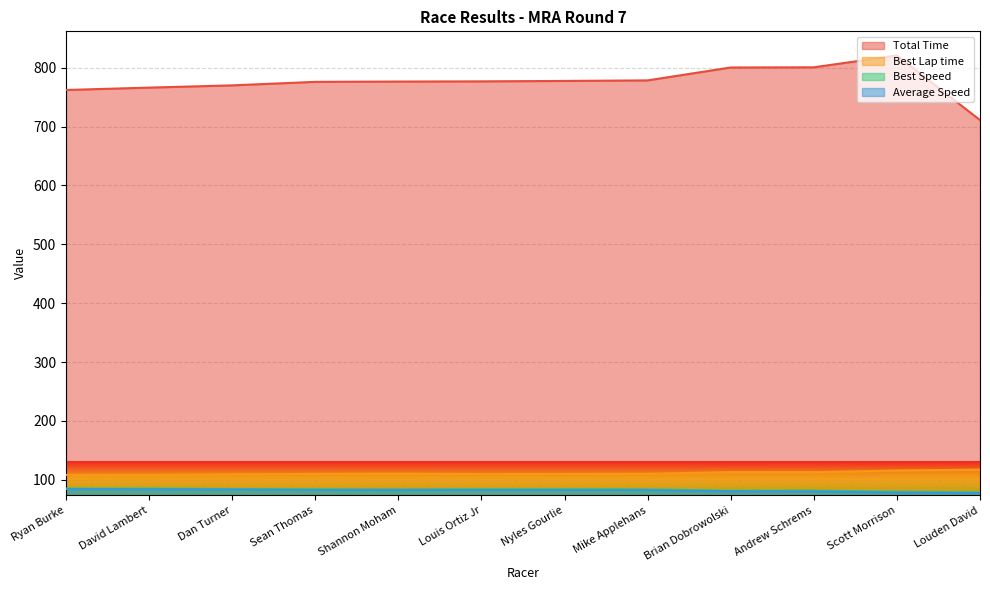

Does the chart display data point markers on the line(s)?

No